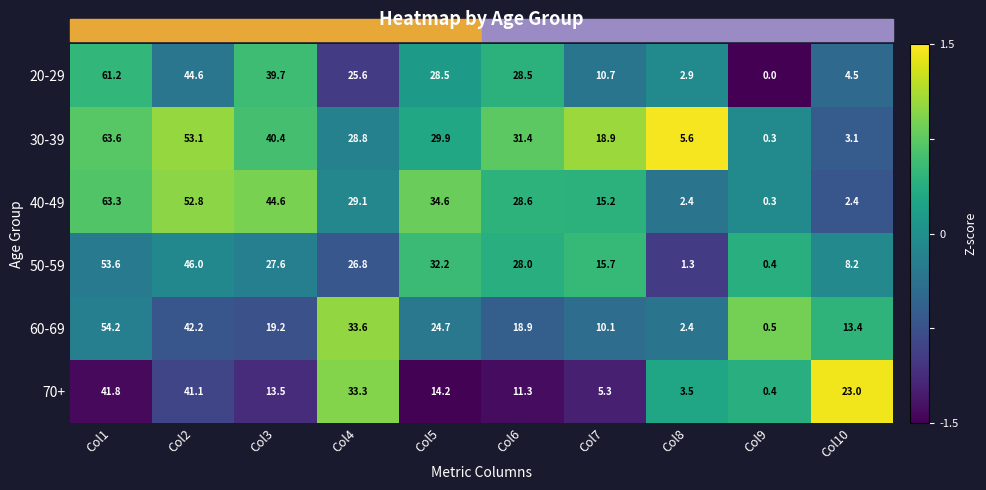

Which series has the widest spread of values?

30-39